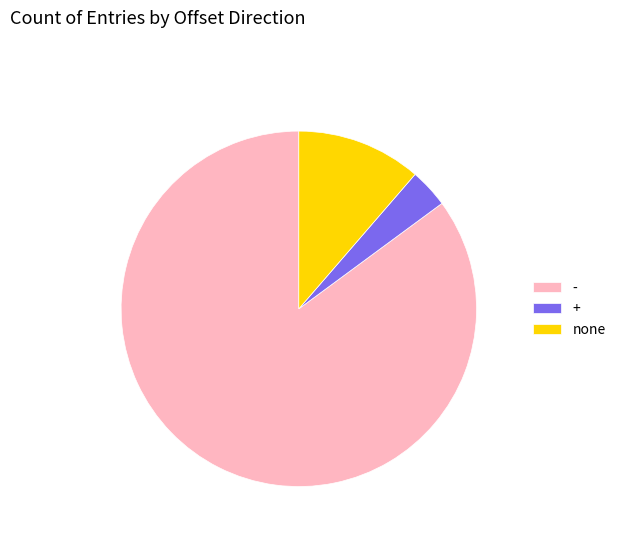

Which has a higher value, + or -?

-